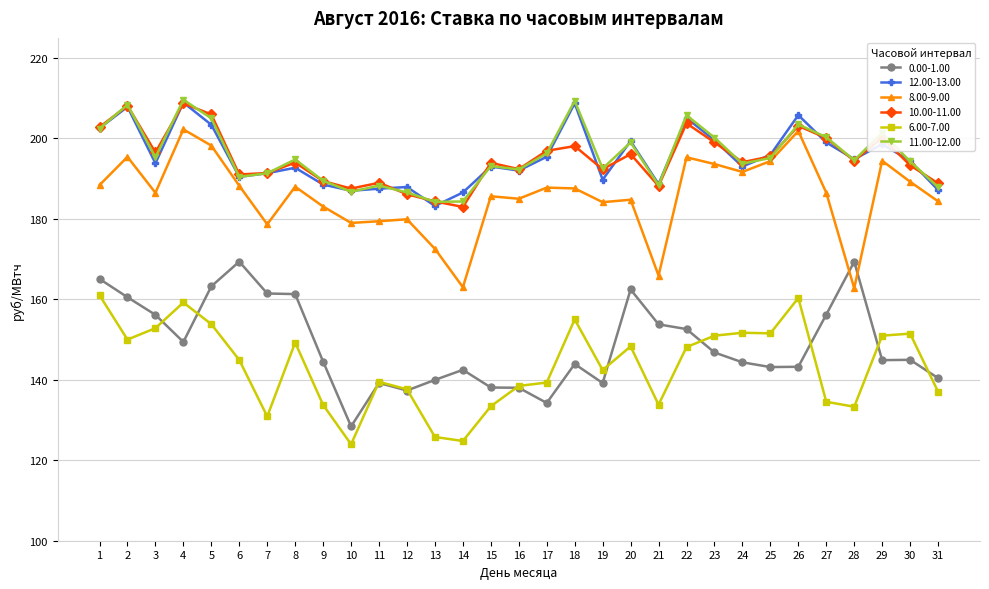

Is the value of 8.00-9.00 at 4 greater than the value of 6.00-7.00 at 14?

Yes